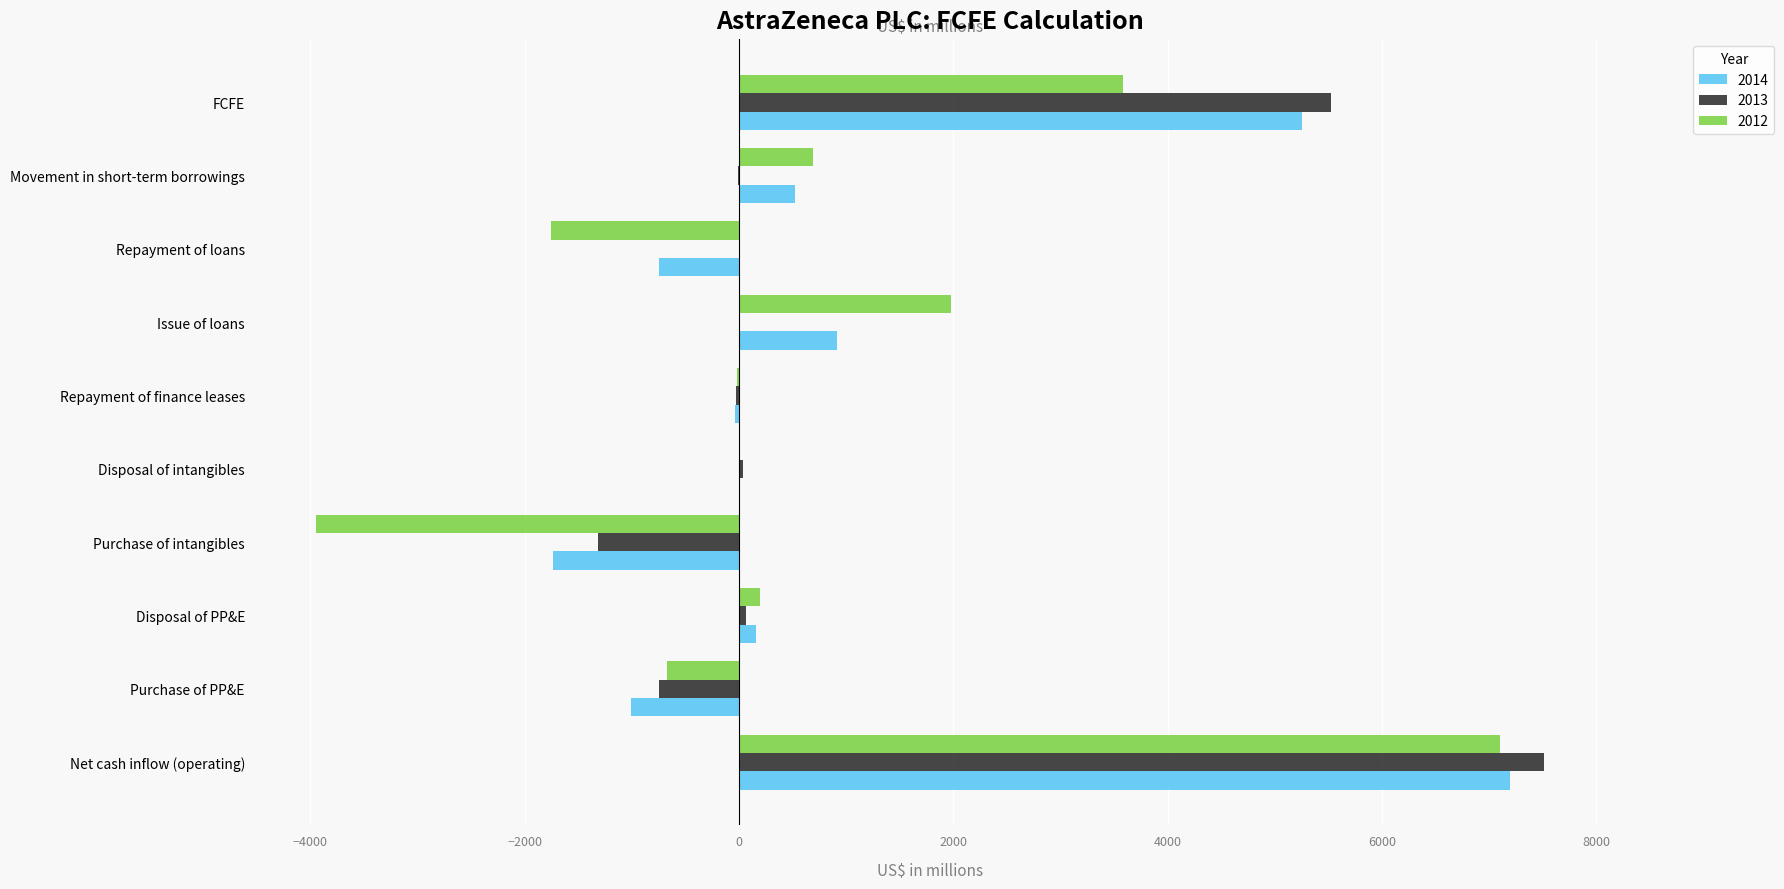

What is the total value across all series at Net cash inflow (operating)?

21812